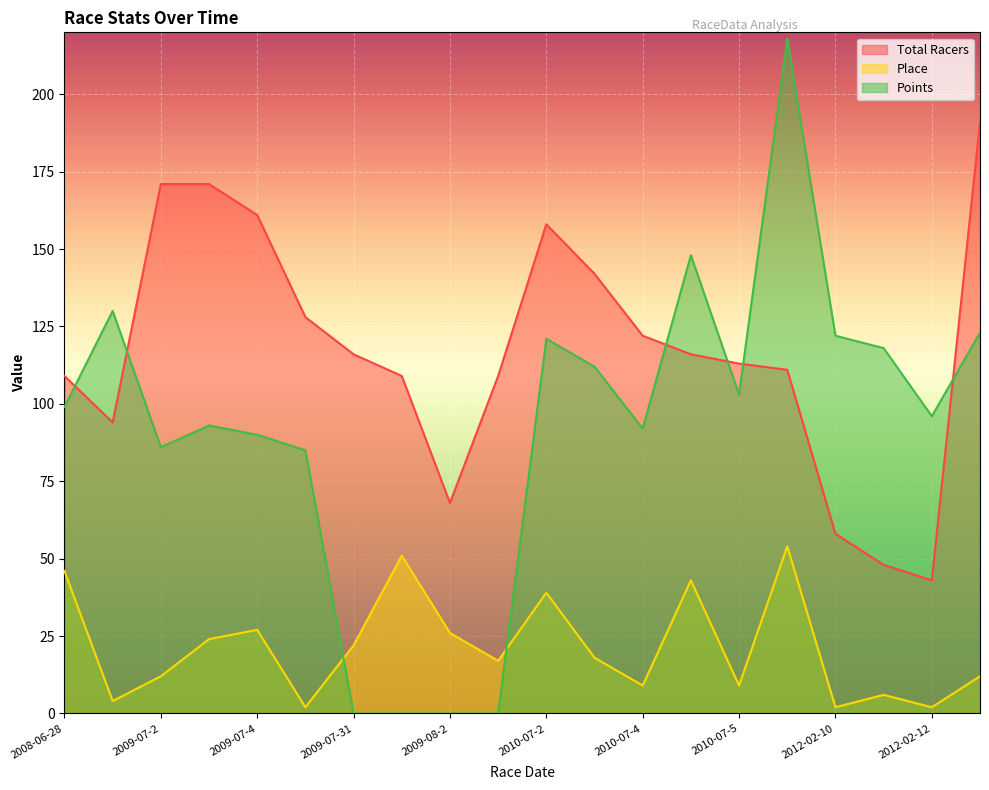

True or false: Total Racers and Place intersect in this chart.

False